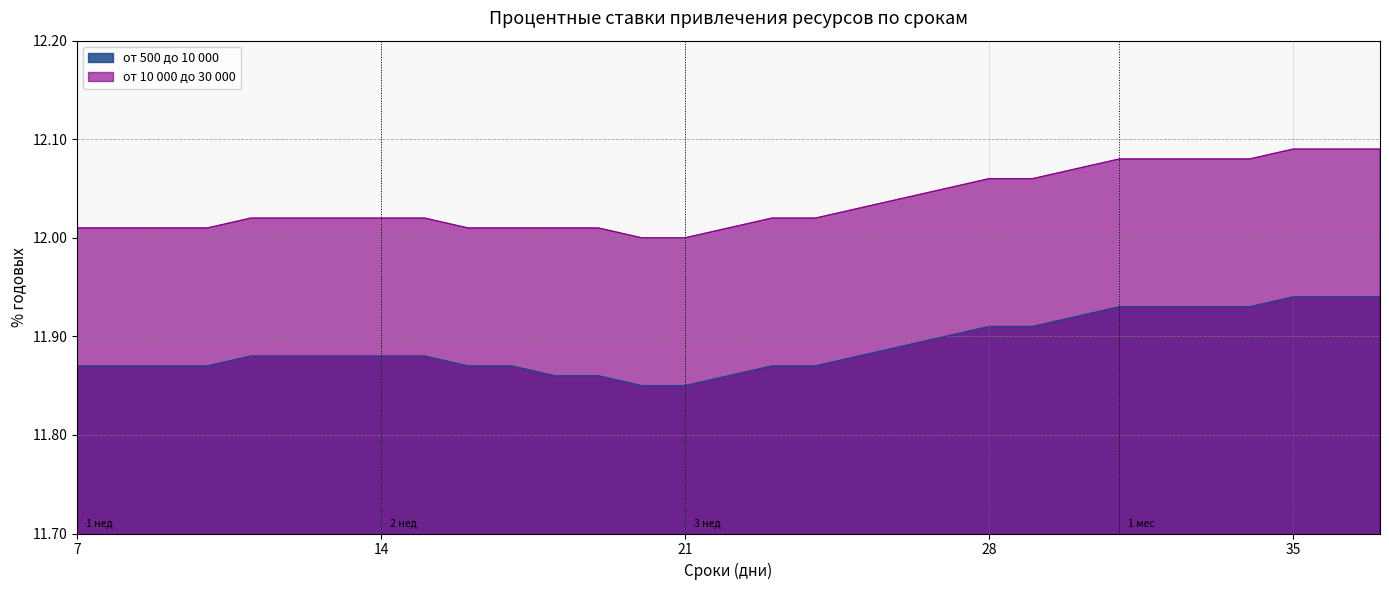

Which series changed the most between 13 and 24?

от 500 до 10 000